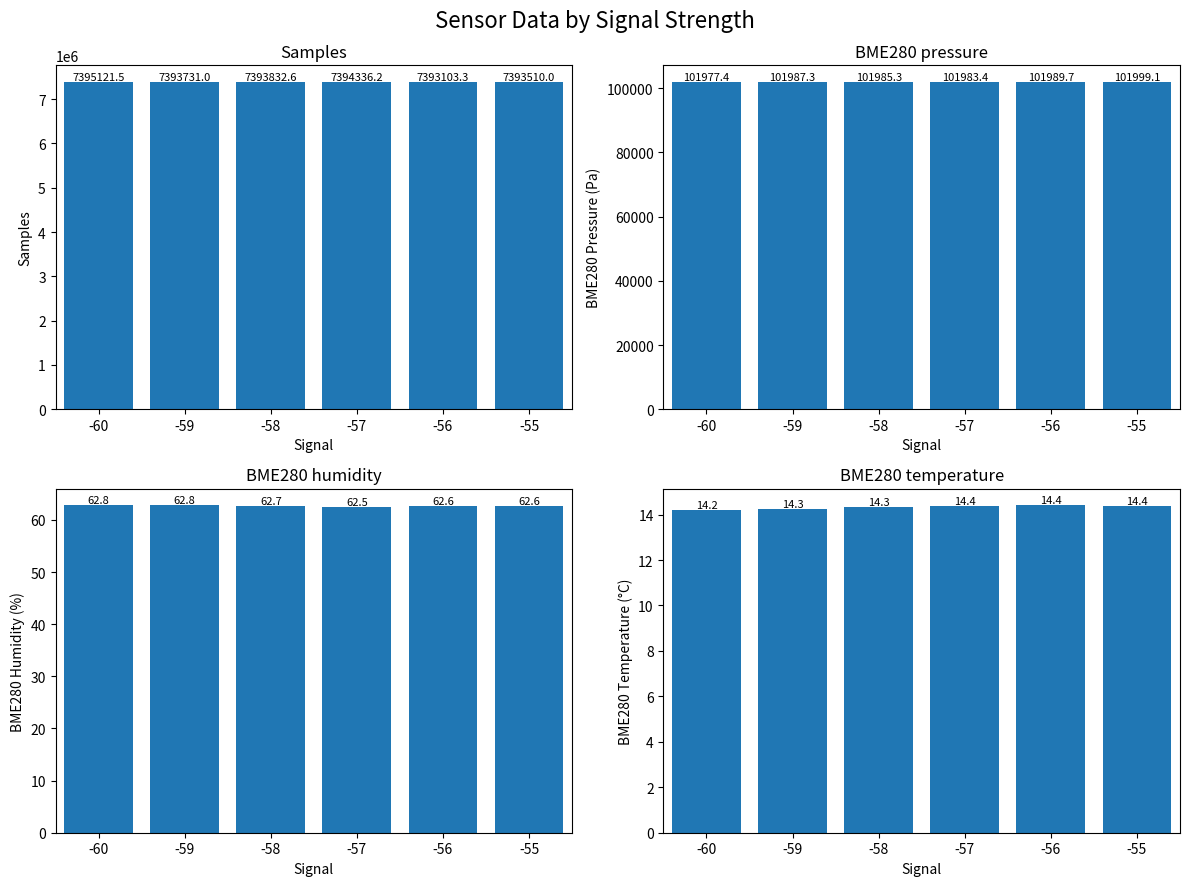

Does the chart contain any negative values?

No